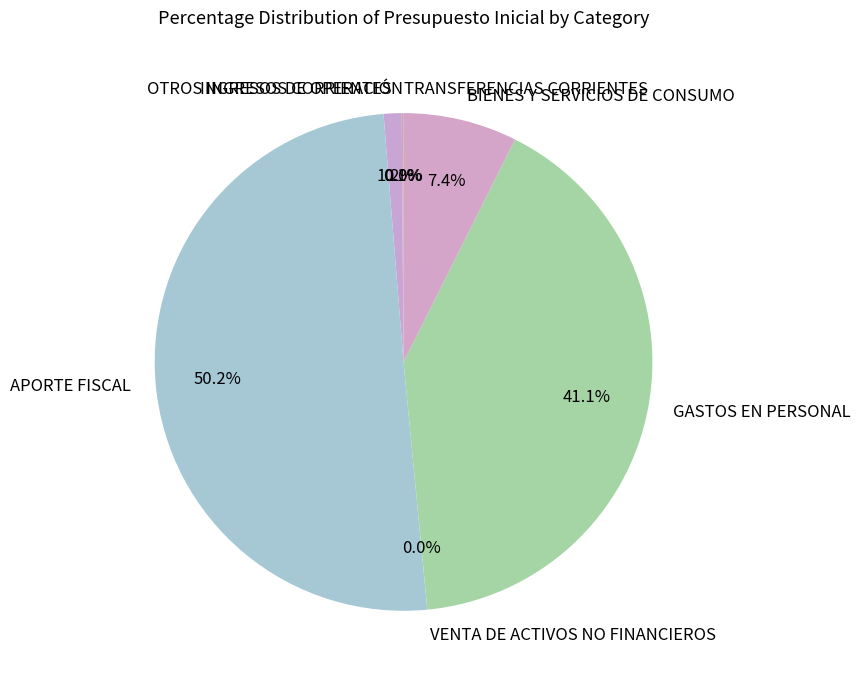

What is the largest slice in the pie chart?

APORTE FISCAL